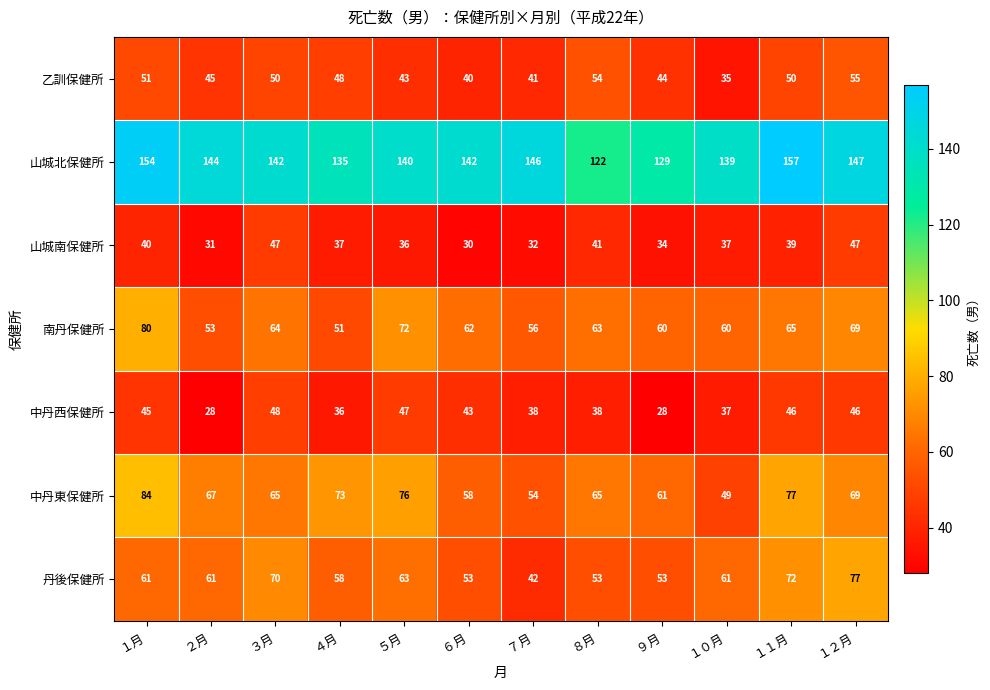

How many categories are shown in the chart?

12